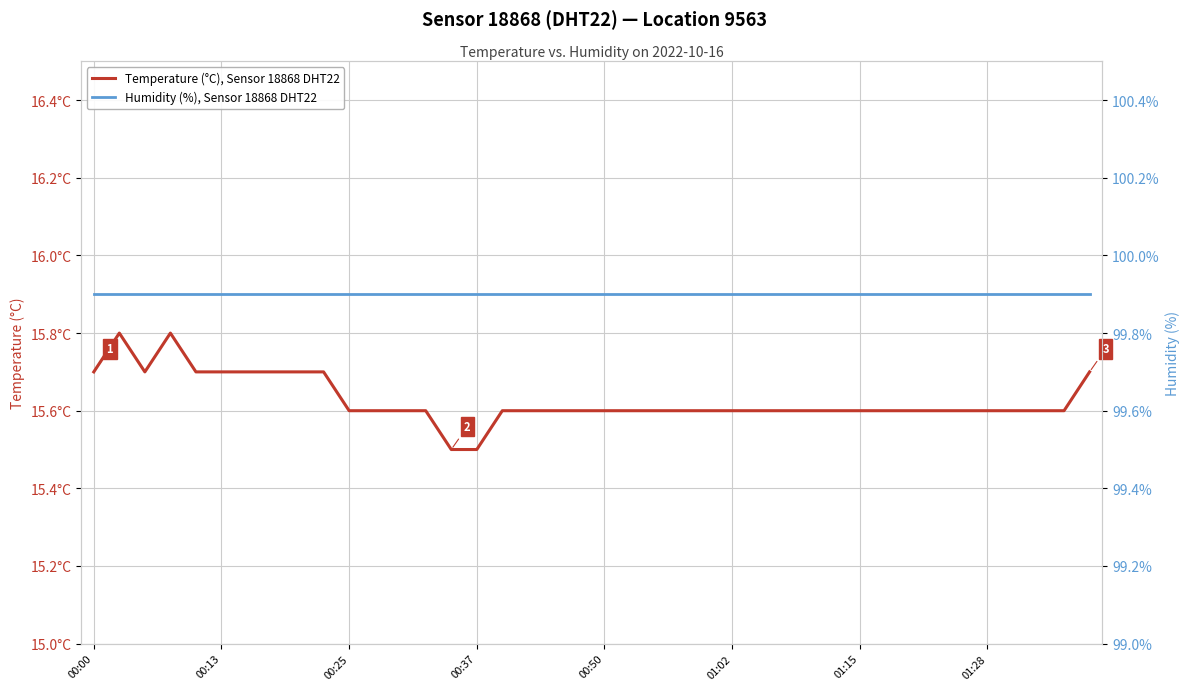

What is the total value across all series at 12?

115.5